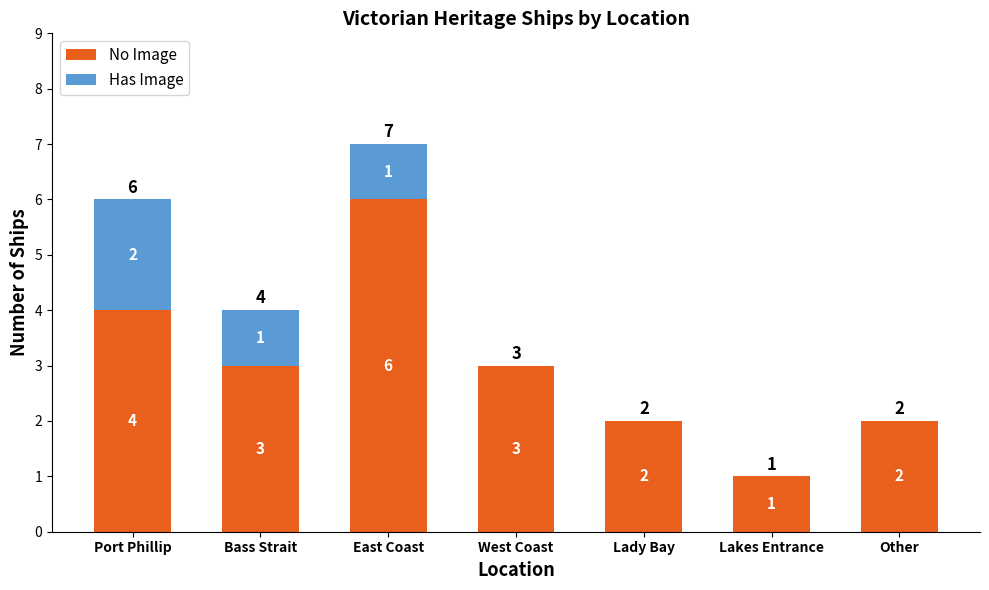

What is the sum of the No Image values at Other and West Coast?

5